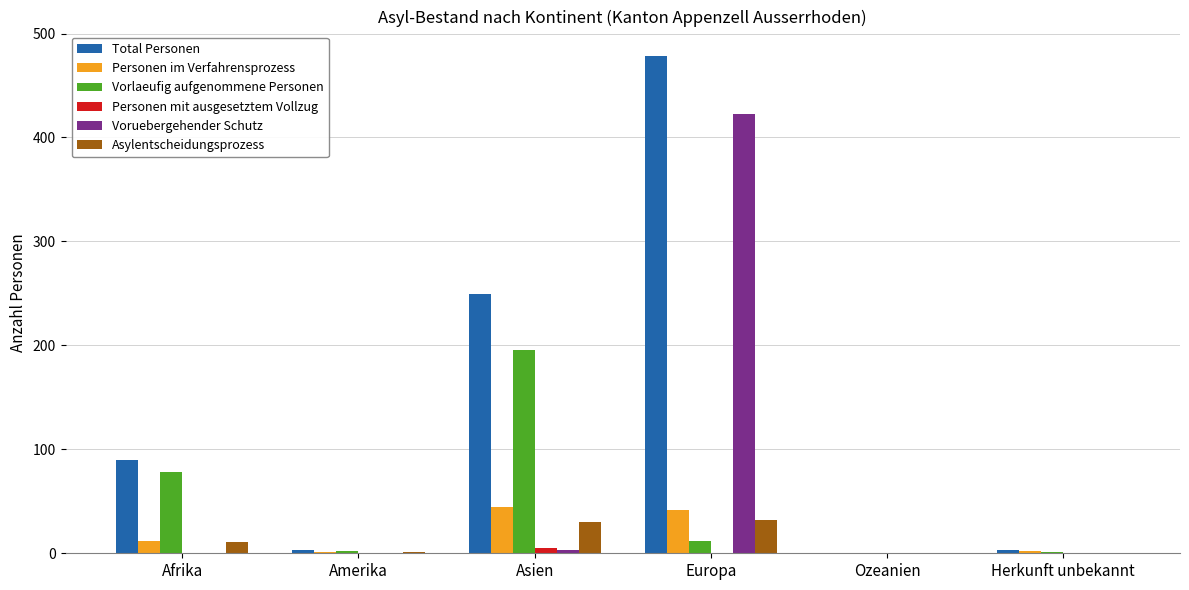

Between Asien and Europa, which series saw the biggest shift?

Voruebergehender Schutz